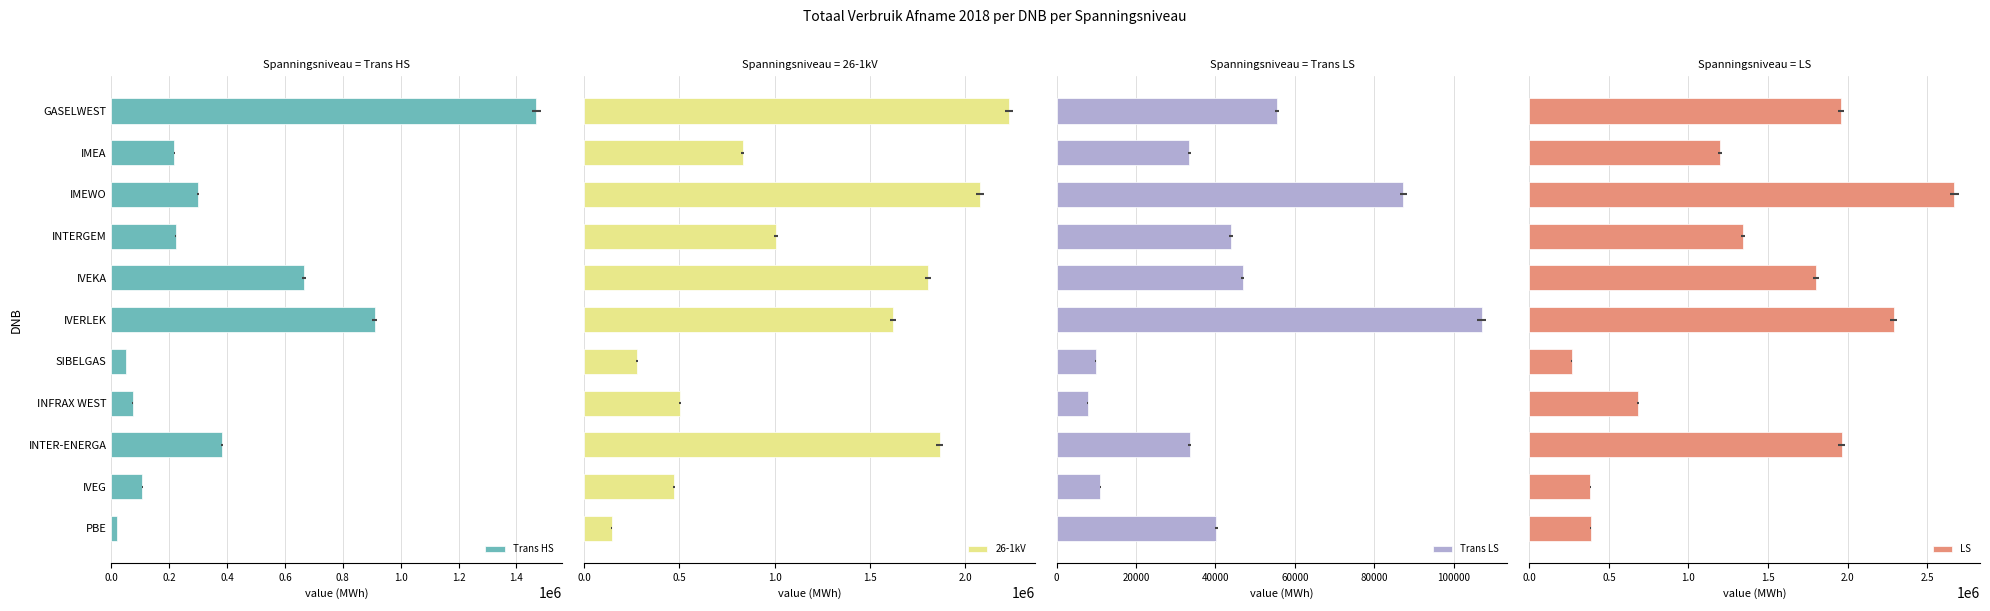

What is the smallest value displayed?

7817.5